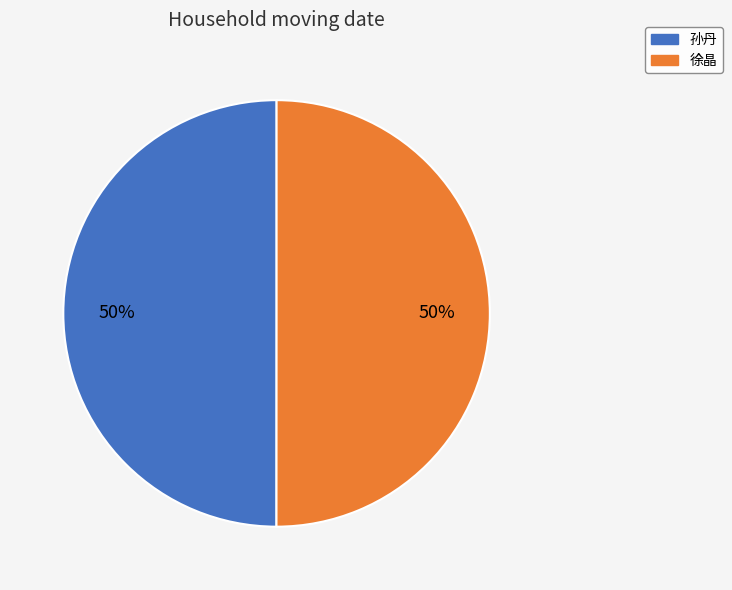

Approximately how many times larger is the value at 徐晶 compared to 孙丹?

1.0